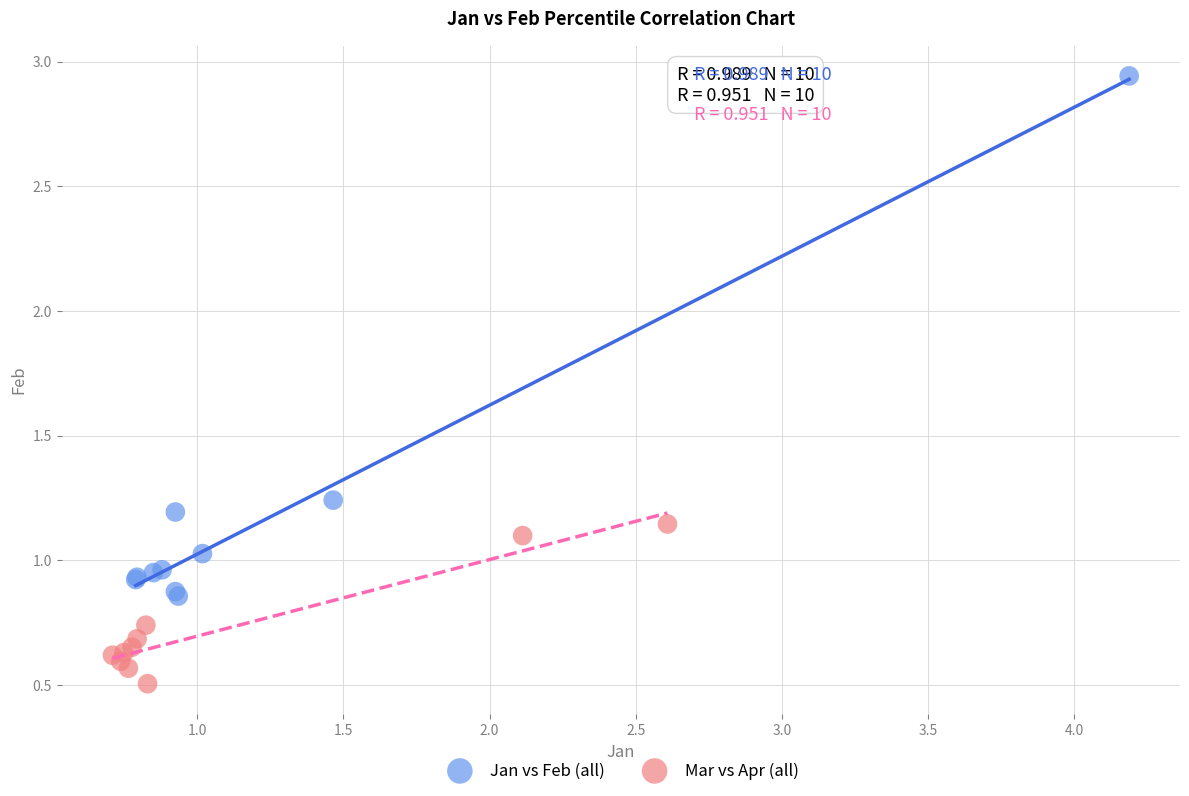

Which series reaches the minimum Y coordinate?

Mar vs Apr (all)